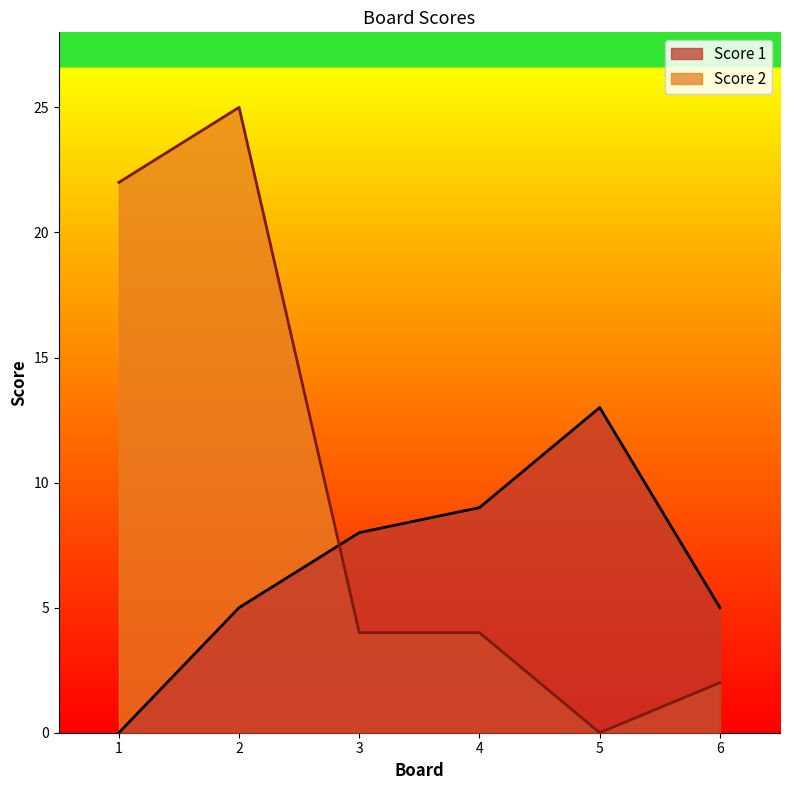

Is it true that Score 2 equals 14 at 1?

False